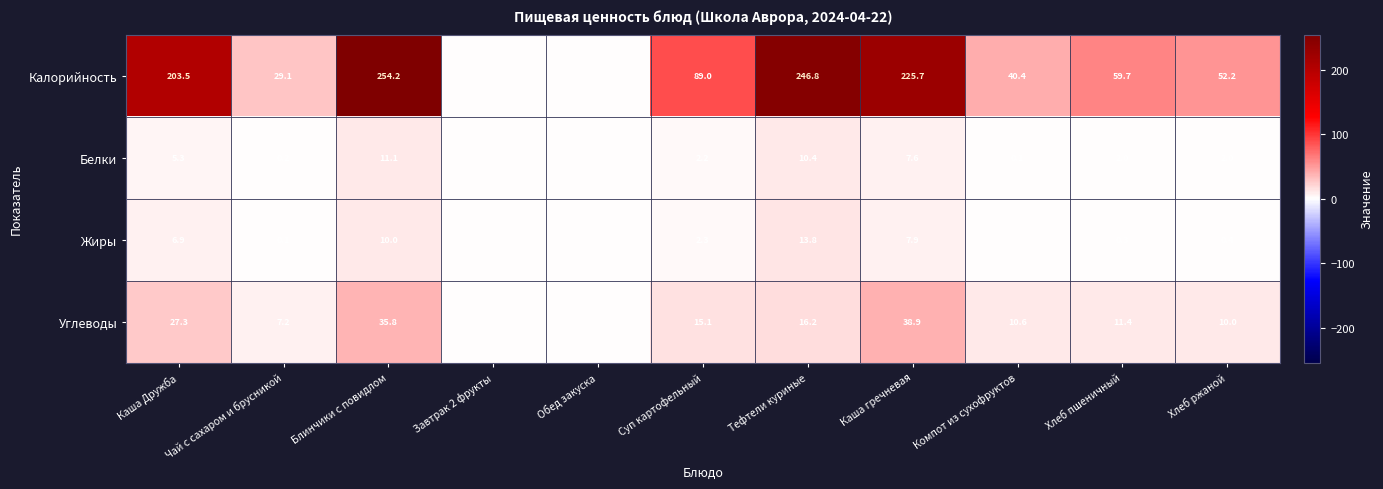

What is the sum of the Калорийность values at Хлеб пшеничный and Каша гречневая?

285.4